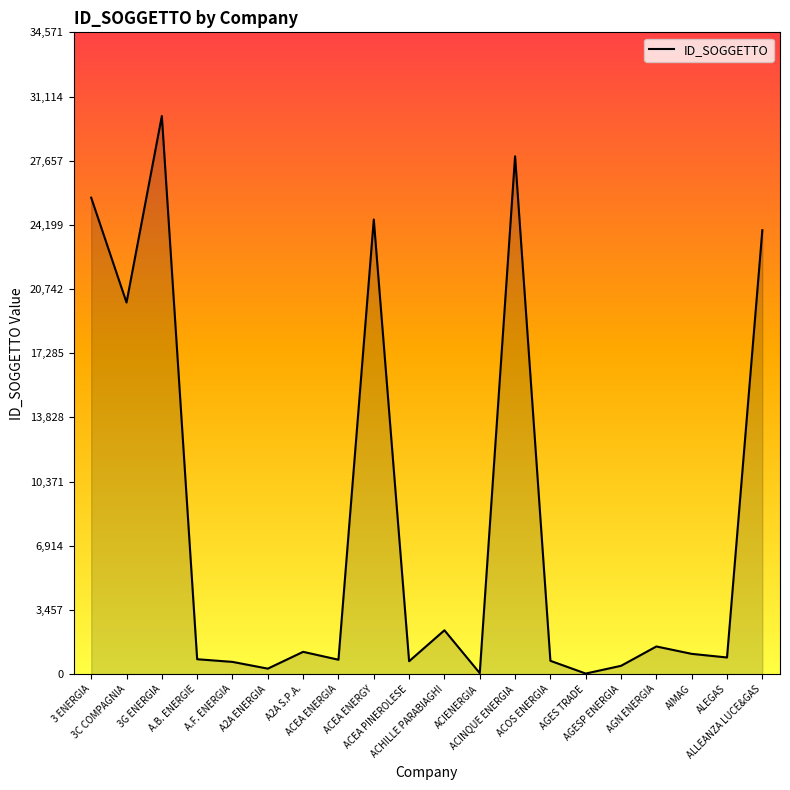

What is the minimum value shown in the chart?

29